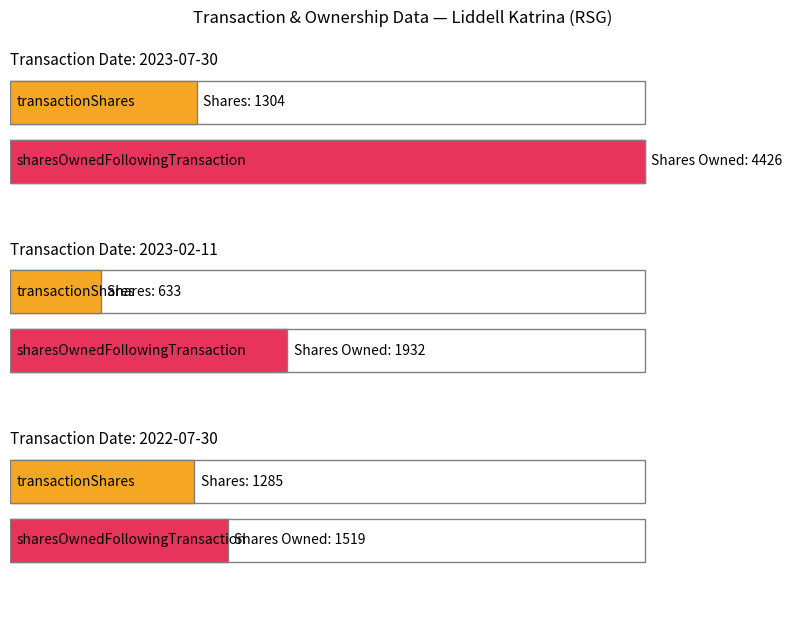

Which series has the largest range (max minus min)?

sharesOwnedFollowingTransaction